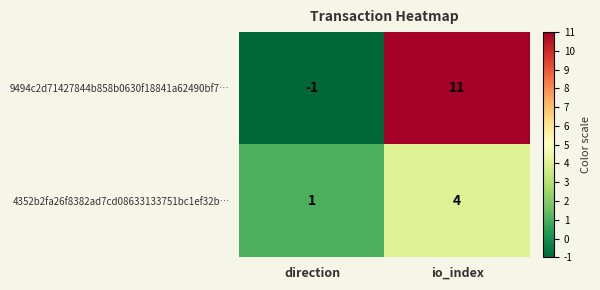

Where is 9494c2d71427844b858b0630f18841a62490bf7… nearest to the value 5?

direction